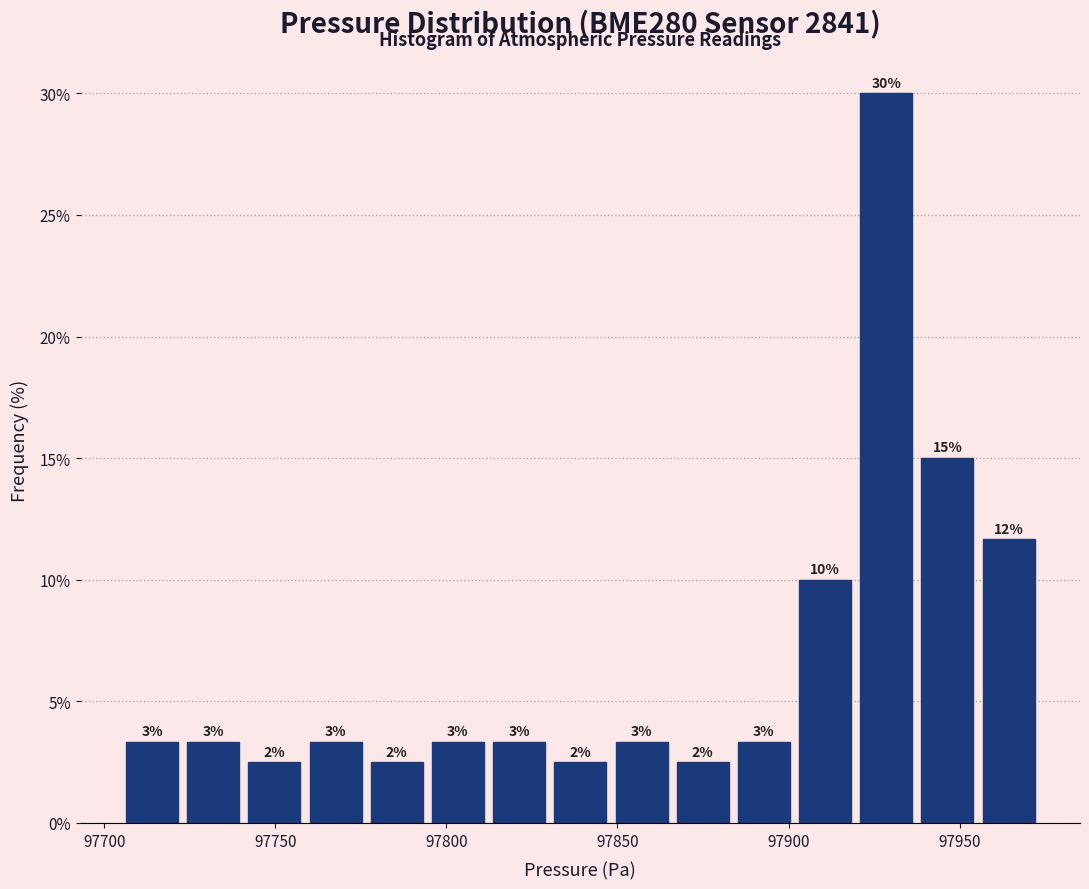

Read against the x-axis, roughly where is the centre of the tallest bar?

97930